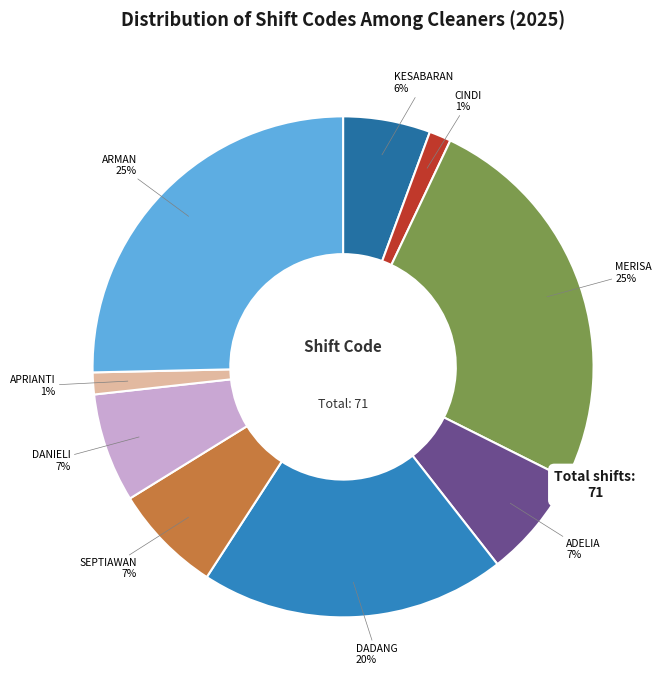

What is the ratio of the value at SEPTIAWAN to the value at ARMAN?

0.3